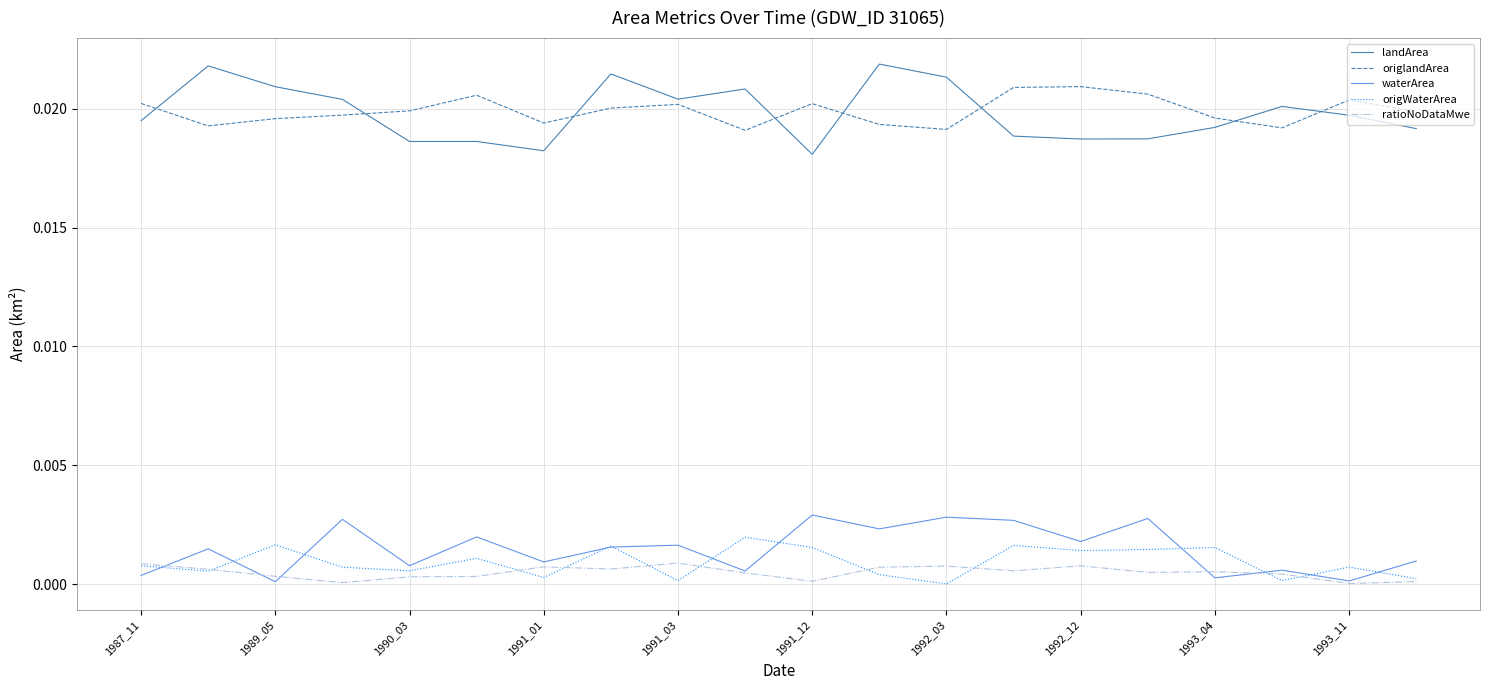

What are all the series names shown in the legend?

landArea, origlandArea, waterArea, origWaterArea, ratioNoDataMwe